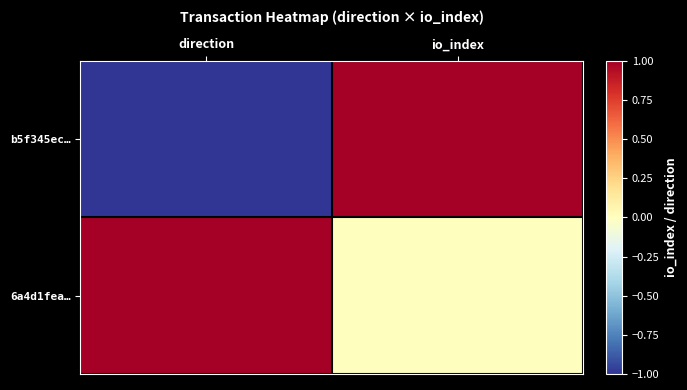

Reading left to right, list all the values displayed in this chart.

b5f345ec…: direction=-1	io_index=1
6a4d1fea…: direction=1	io_index=0